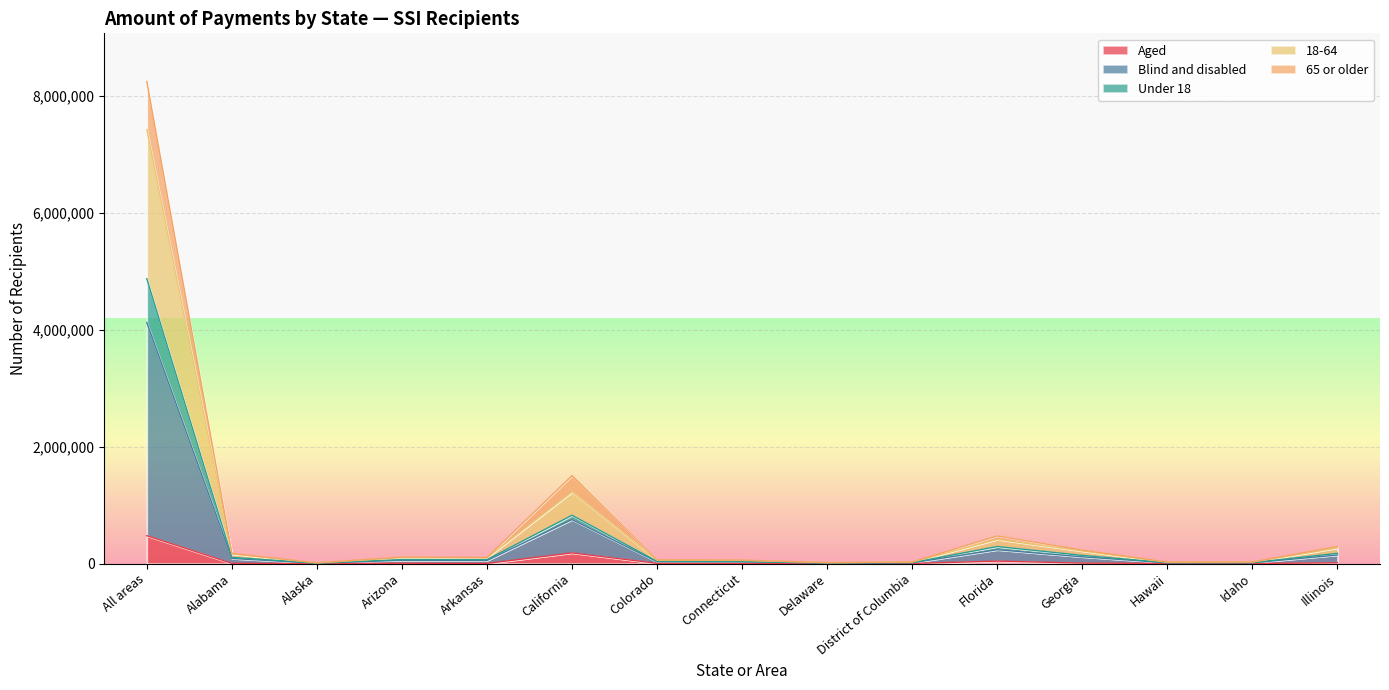

Which category has the highest value in the Aged series?

All areas